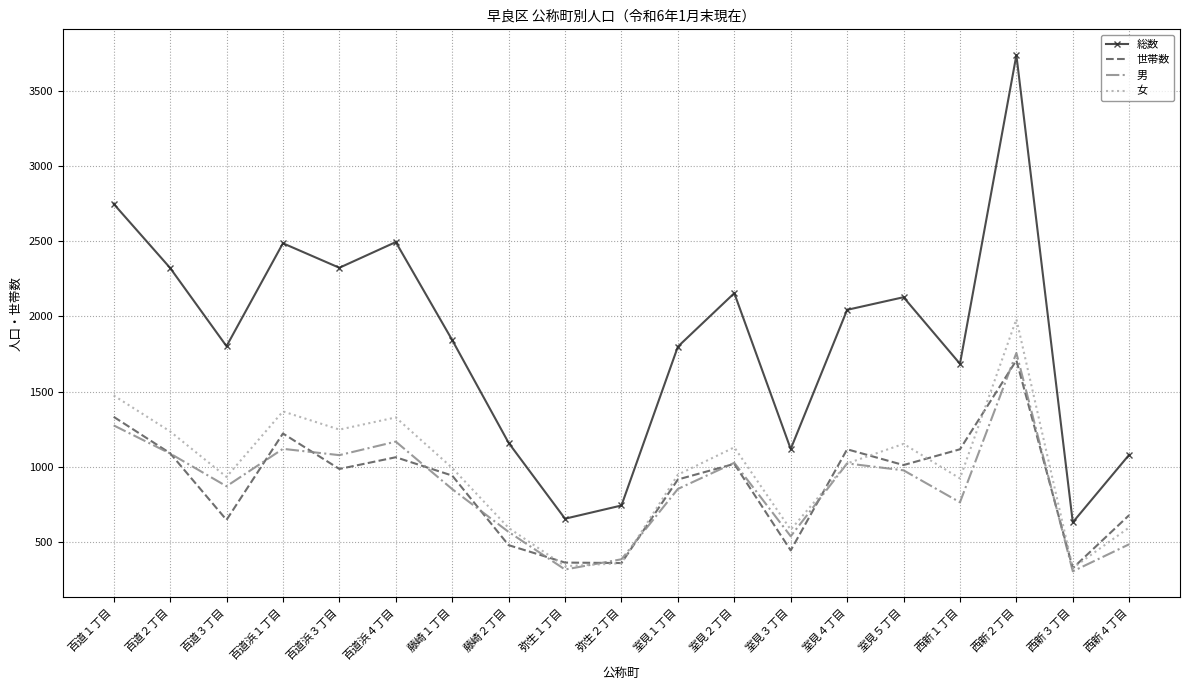

True or false: 女 and 総数 intersect in this chart.

False